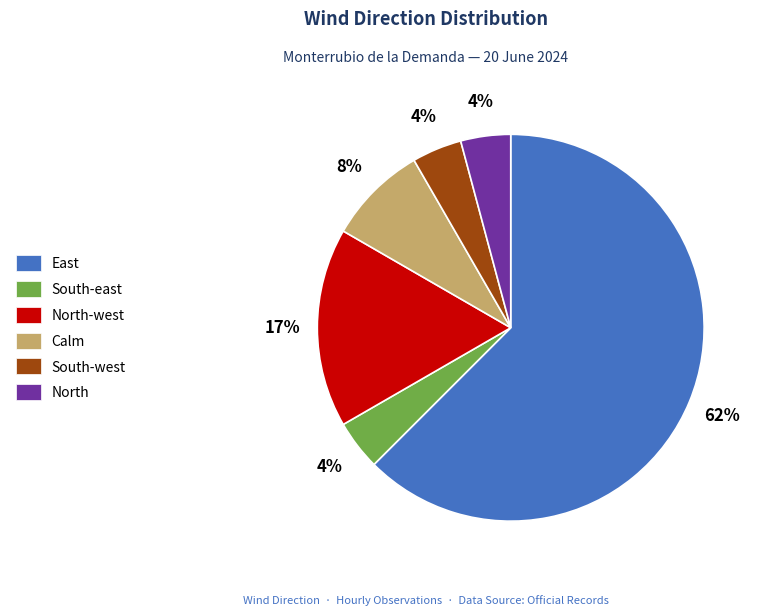

What percentage is the South-west slice, to the nearest percent?

4%